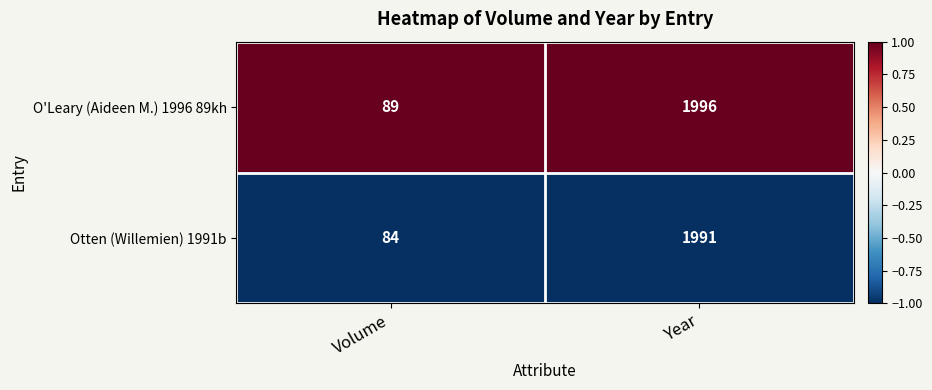

At which category is the sum across all series the highest?

Year